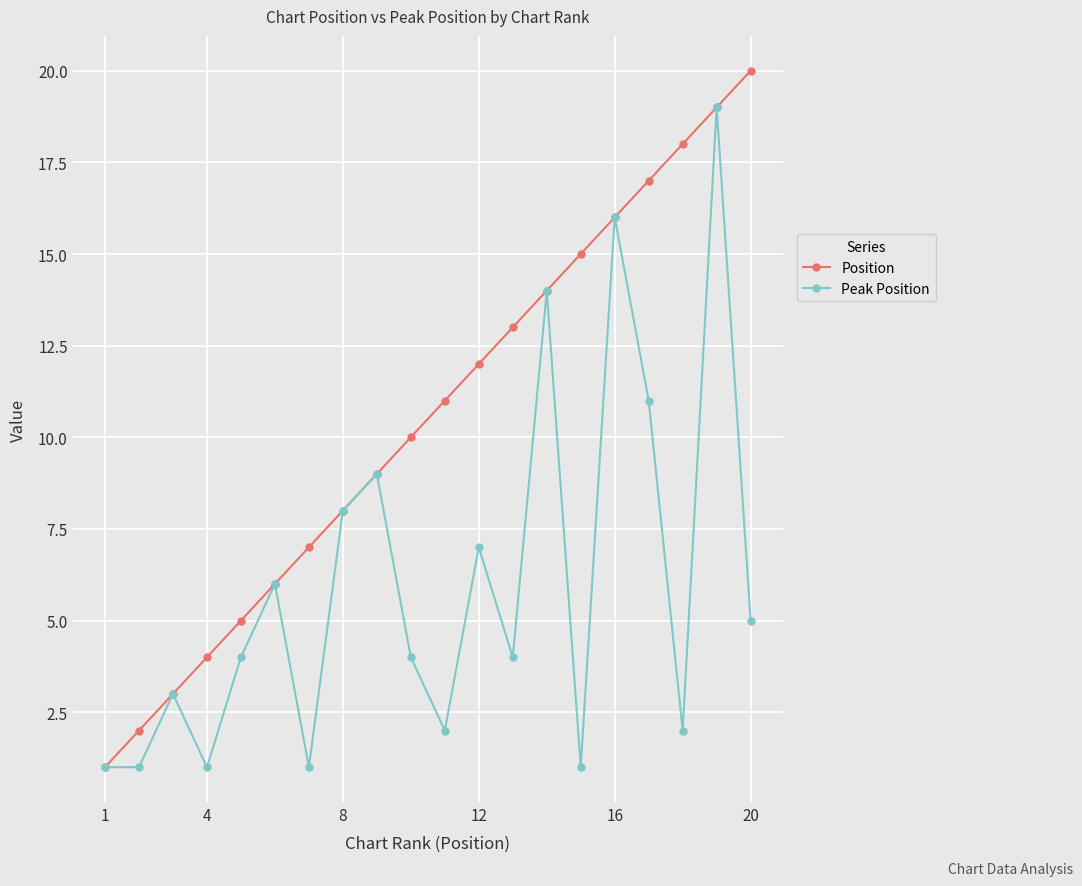

Which series has the largest total across all categories?

Position